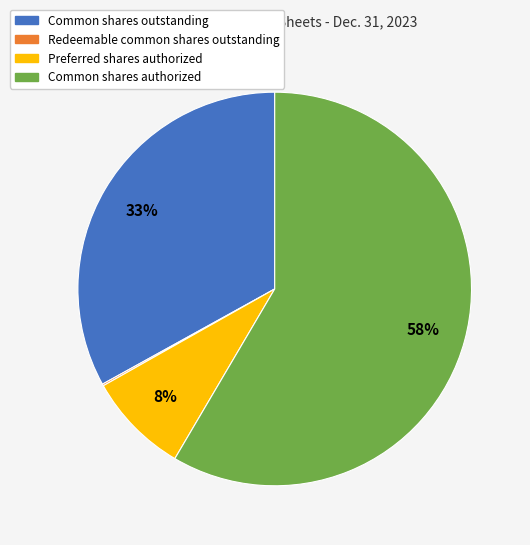

Combined, do Preferred shares authorized and Common shares authorized account for over 50%?

Yes